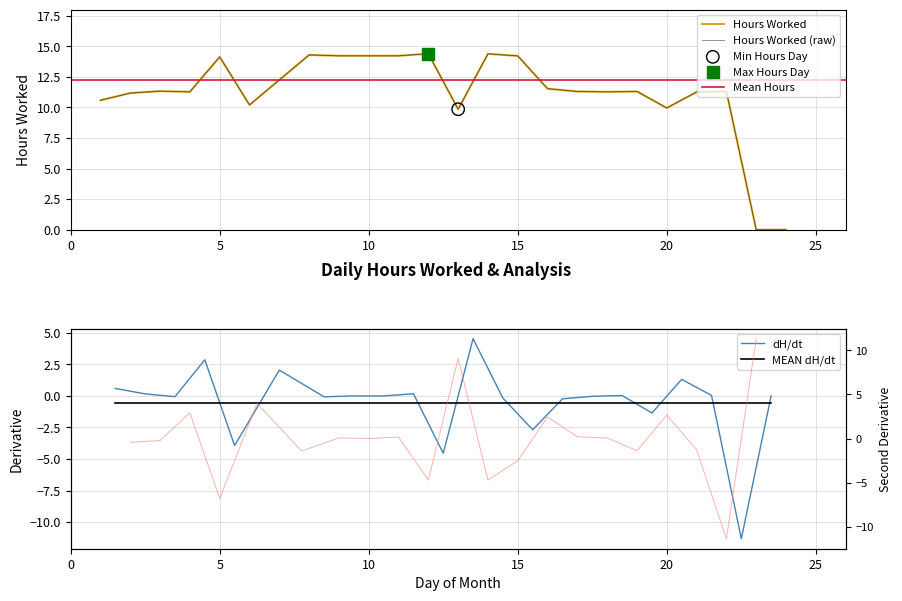

Which has a higher value, 14 or 24?

14